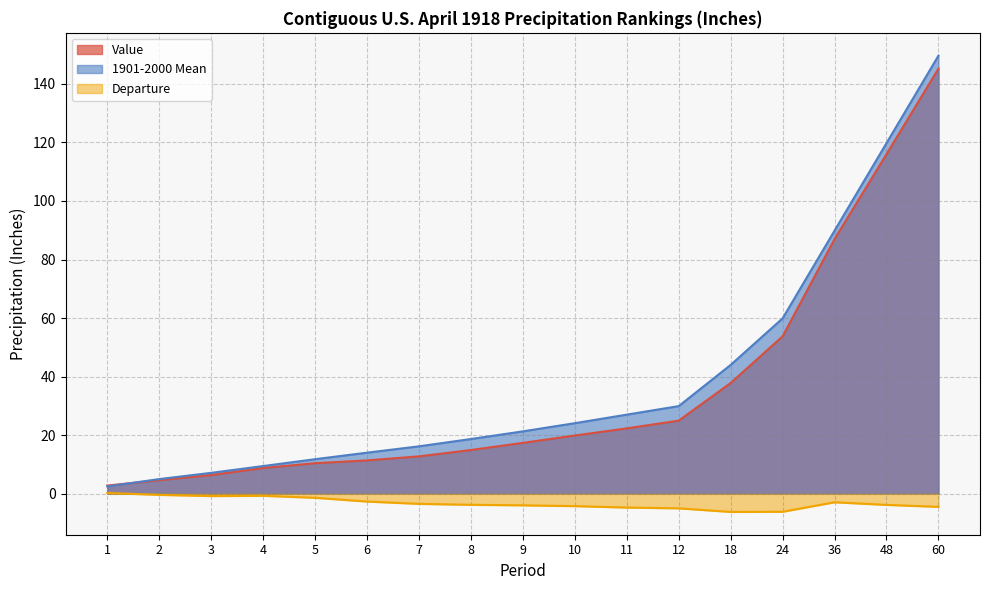

What is the difference between the highest and lowest values at 48?

123.5